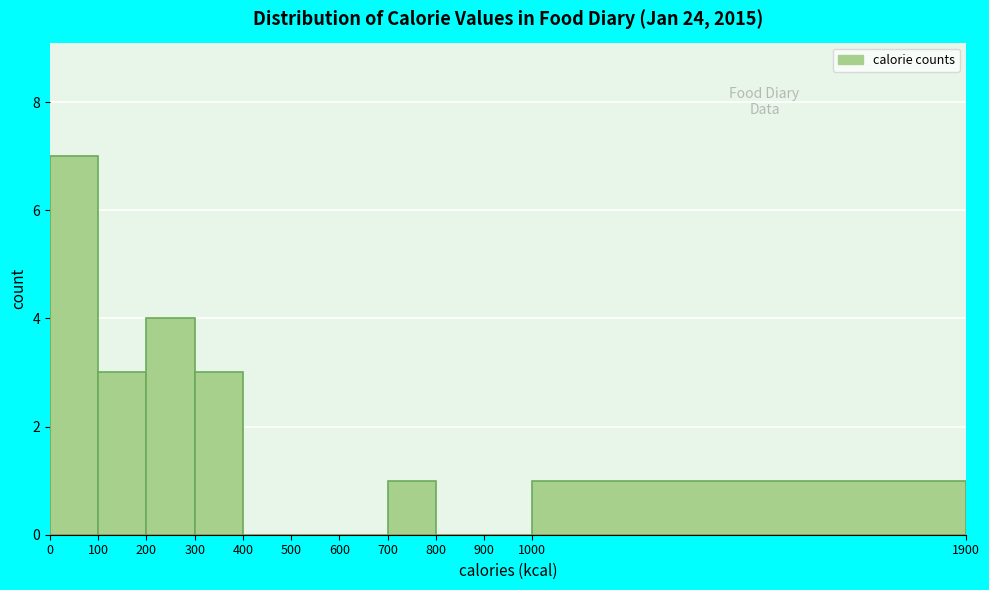

Reading left to right, transcribe this chart: for each bar, give the range it covers on the x-axis and its height. The values are not printed on the chart, so give them approximately, as read against the axis.

0 to 100: 7
100 to 200: 3
200 to 300: 4
300 to 400: 3
400 to 500: 0
500 to 600: 0
600 to 700: 0
700 to 800: 1
800 to 900: 0
900 to 1000: 0
1000 to 1900: 1